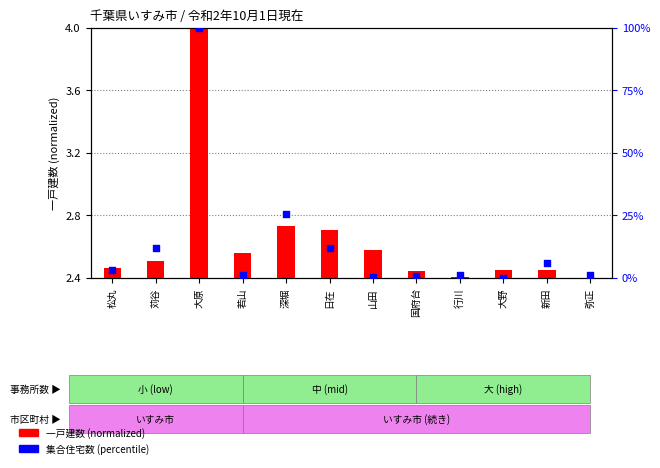

Which series has the widest spread of Y values?

集合住宅数